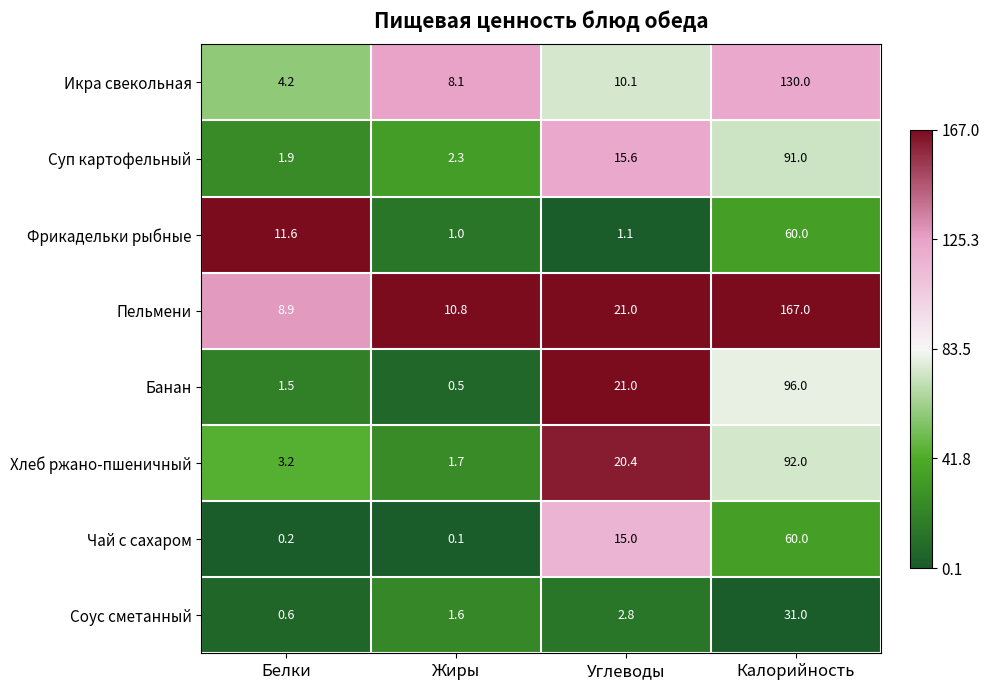

How many categories are shown in the chart?

4